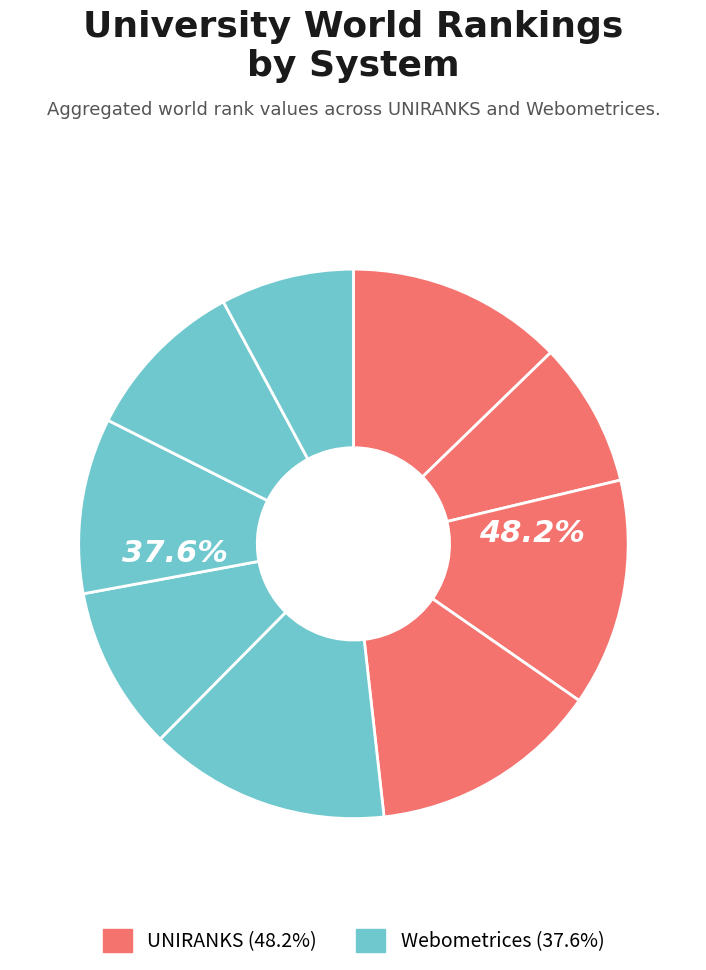

Is it true that UNIRANKS 2020 is 3% of the pie?

False